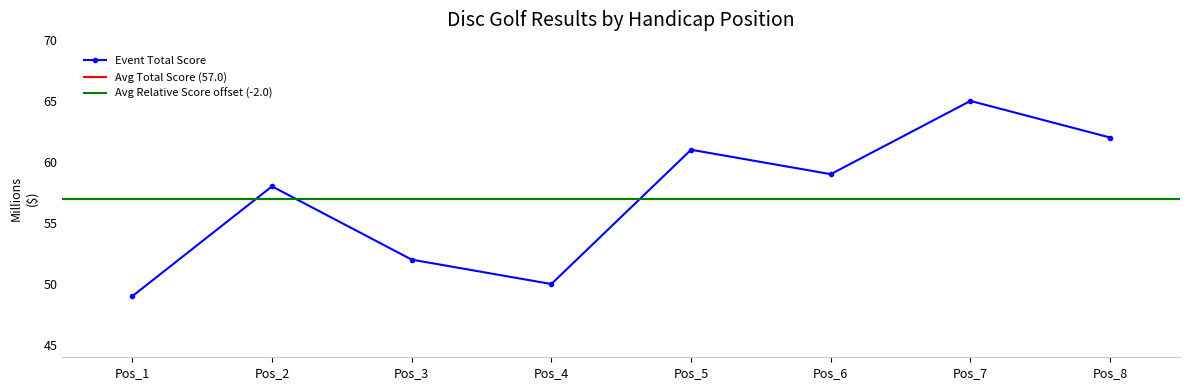

Where is the first local minimum for Event Total Score?

Pos_4